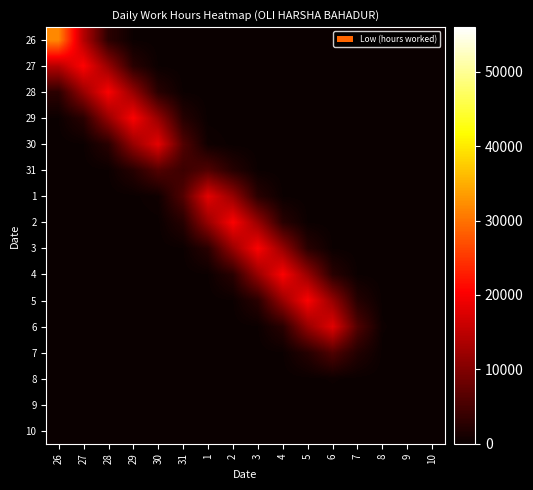

Reading left to right, extract all data points from this chart.

26: 26=31889.4	27=14379.1	28=2831.0	29=204.5	30=5.8	31=0.1	1=0.0	2=0.0	3=0.0	4=0.0	5=0.0	6=0.0	7=0.0	8=0.0	9=0.0	10=0.0
27: 26=14379.1	27=20460.2	28=11778.9	29=2626.1	30=198.4	31=5.8	1=0.1	2=0.0	3=0.0	4=0.0	5=0.0	6=0.0	7=0.0	8=0.0	9=0.0	10=0.0
28: 26=2831.0	27=11778.9	28=20212.7	29=11756.4	30=2629.8	31=198.2	1=5.2	2=0.0	3=0.0	4=0.0	5=0.0	6=0.0	7=0.0	8=0.0	9=0.0	10=0.0
29: 26=204.5	27=2626.1	28=11756.4	29=20241.2	30=11741.3	31=2384.8	1=102.3	2=1.2	3=0.0	4=0.0	5=0.0	6=0.0	7=0.0	8=0.0	9=0.0	10=0.0
30: 26=5.8	27=198.4	28=2629.8	29=11741.3	30=18355.5	31=6057.7	1=548.7	2=101.7	3=5.2	4=0.1	5=0.0	6=0.0	7=0.0	8=0.0	9=0.0	10=0.0
31: 26=0.1	27=5.8	28=198.2	29=2384.8	30=6057.7	31=4223.0	1=6026.0	2=2374.3	3=198.1	4=5.8	5=0.1	6=0.0	7=0.0	8=0.0	9=0.0	10=0.0
1: 26=0.0	27=0.1	28=5.2	29=102.3	30=548.7	31=6026.0	1=18274.8	2=11737.3	3=2640.1	4=199.5	5=5.8	6=0.1	7=0.0	8=0.0	9=0.0	10=0.0
2: 26=0.0	27=0.0	28=0.0	29=1.2	30=101.7	31=2374.3	1=11737.3	2=20320.9	3=11821.4	4=2640.9	5=199.4	6=5.8	7=0.1	8=0.0	9=0.0	10=0.0
3: 26=0.0	27=0.0	28=0.0	29=0.0	30=5.2	31=198.1	1=2640.1	2=11821.4	3=20326.6	4=11811.8	5=2636.3	6=199.2	7=5.8	8=0.1	9=0.0	10=0.0
4: 26=0.0	27=0.0	28=0.0	29=0.0	30=0.1	31=5.8	1=199.5	2=2640.9	3=11811.8	4=20291.0	5=11801.5	6=2634.1	7=196.7	8=5.1	9=0.0	10=0.0
5: 26=0.0	27=0.0	28=0.0	29=0.0	30=0.0	31=0.1	1=5.8	2=199.4	3=2636.3	4=11801.5	5=20274.1	6=11652.7	7=2344.8	8=98.7	9=0.6	10=0.0
6: 26=0.0	27=0.0	28=0.0	29=0.0	30=0.0	31=0.0	1=0.1	2=5.8	3=199.2	4=2634.1	5=11652.7	6=18047.6	7=5847.3	8=269.8	9=1.6	10=0.0
7: 26=0.0	27=0.0	28=0.0	29=0.0	30=0.0	31=0.0	1=0.0	2=0.1	3=5.8	4=196.7	5=2344.8	6=5847.3	7=2076.9	8=97.1	9=0.6	10=0.0
8: 26=0.0	27=0.0	28=0.0	29=0.0	30=0.0	31=0.0	1=0.0	2=0.0	3=0.1	4=5.1	5=98.7	6=269.8	7=97.1	8=4.5	9=0.0	10=0.0
9: 26=0.0	27=0.0	28=0.0	29=0.0	30=0.0	31=0.0	1=0.0	2=0.0	3=0.0	4=0.0	5=0.6	6=1.6	7=0.6	8=0.0	9=0.0	10=0.0
10: 26=0.0	27=0.0	28=0.0	29=0.0	30=0.0	31=0.0	1=0.0	2=0.0	3=0.0	4=0.0	5=0.0	6=0.0	7=0.0	8=0.0	9=0.0	10=0.0